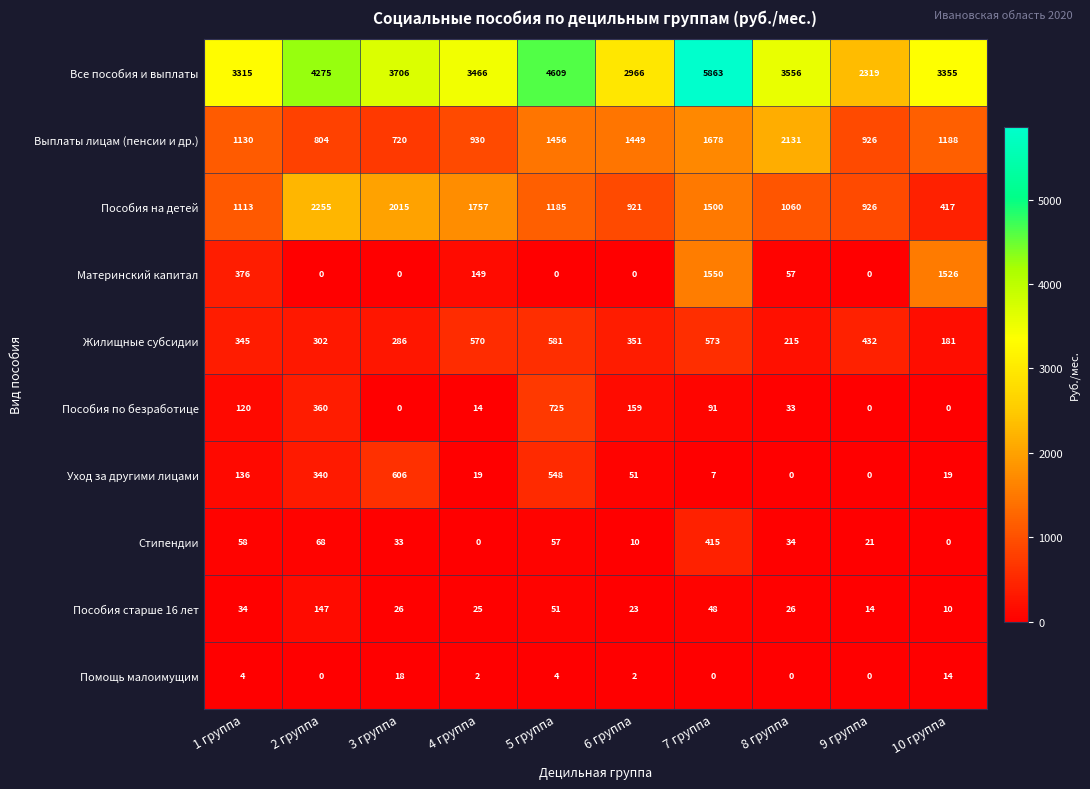

What is the difference between the highest and lowest values at 4 группа?

3466